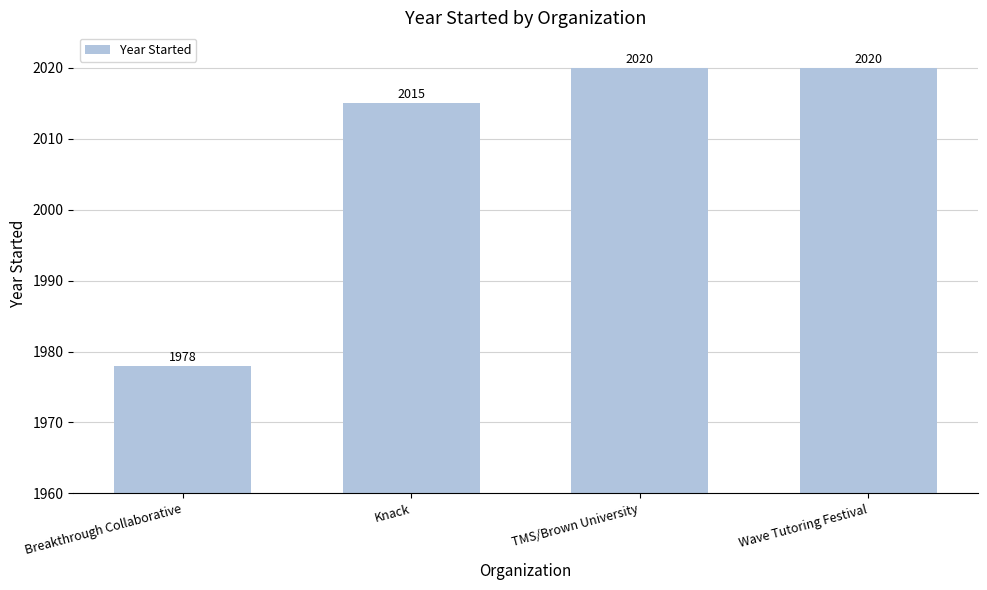

What position from the right is Knack?

3